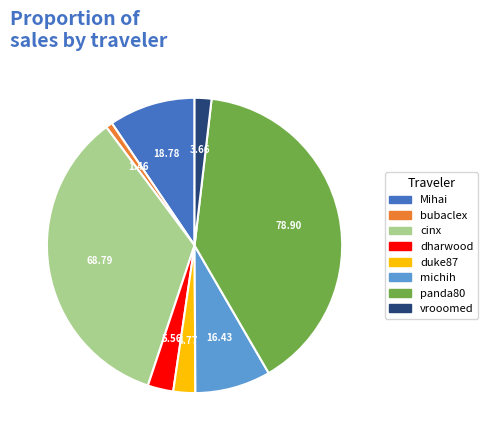

Count the number of slices in the pie.

8